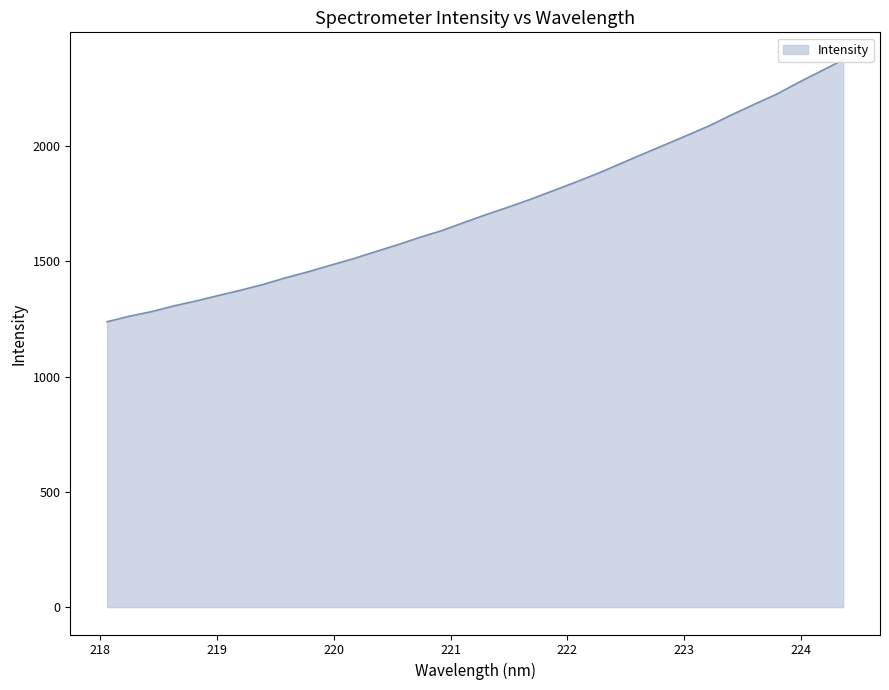

What is the change in value from 220.7354 to 224.3616?

+771.0